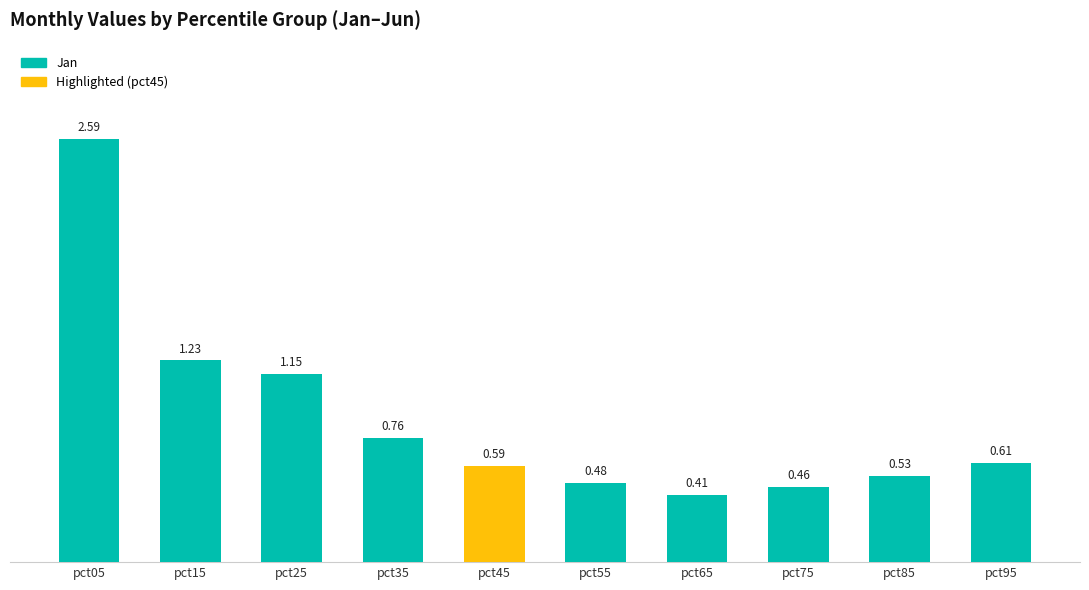

What is the change in value from pct15 to pct95?

-0.6